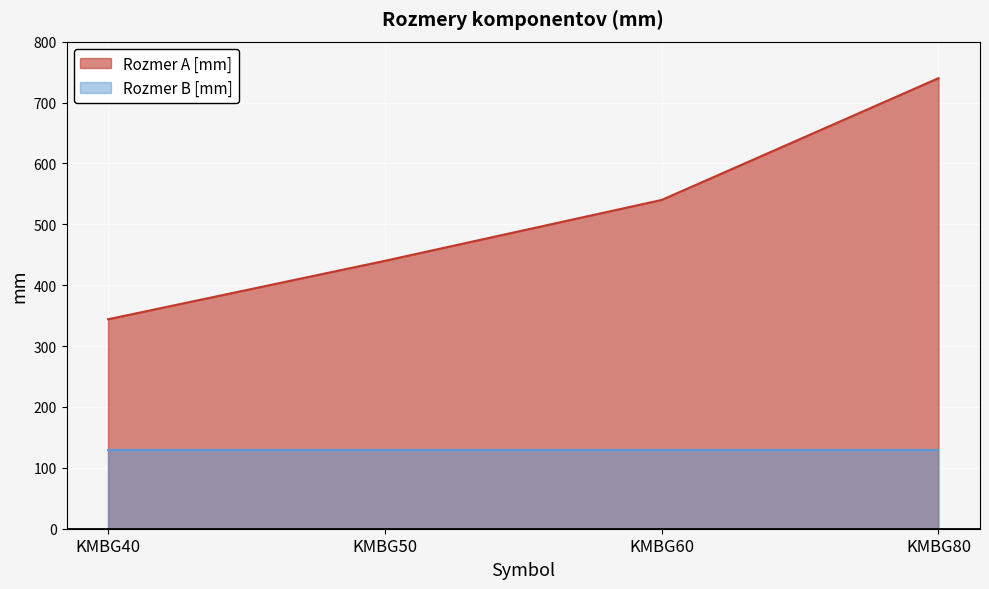

What is the average value?

516